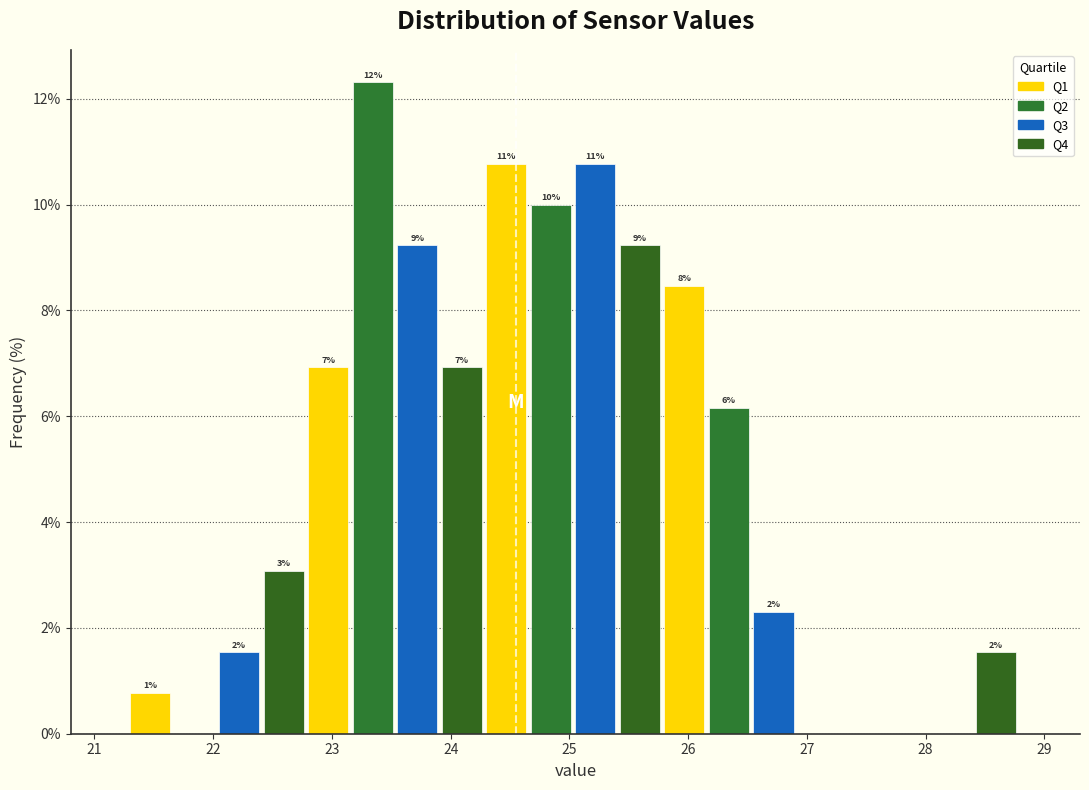

Around what value on the x-axis is the tallest bar? Give the approximate position of its centre, as read against the axis.

23.3